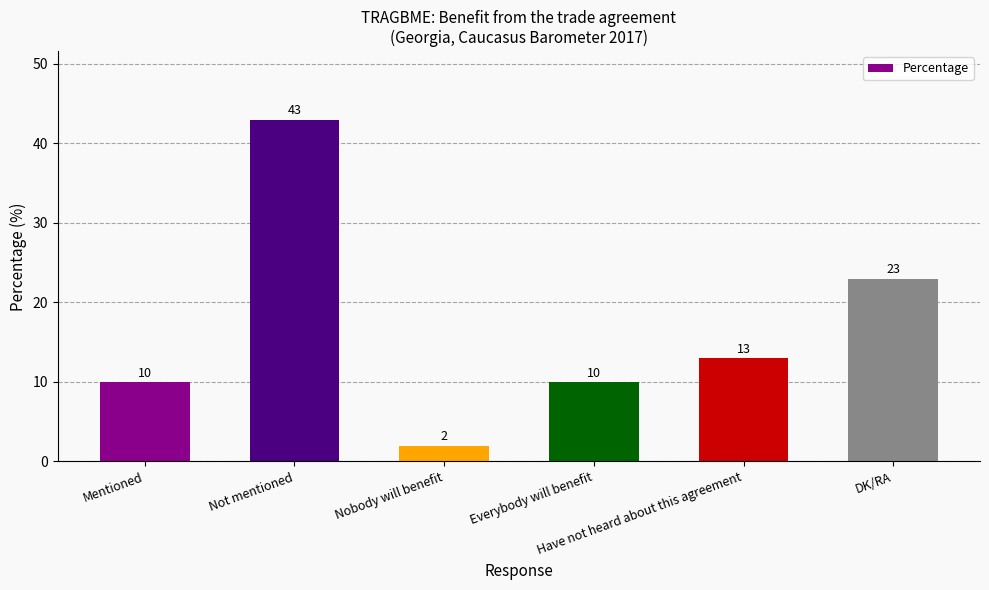

What is the label of the 2nd bar from the right?

Have not heard about this agreement